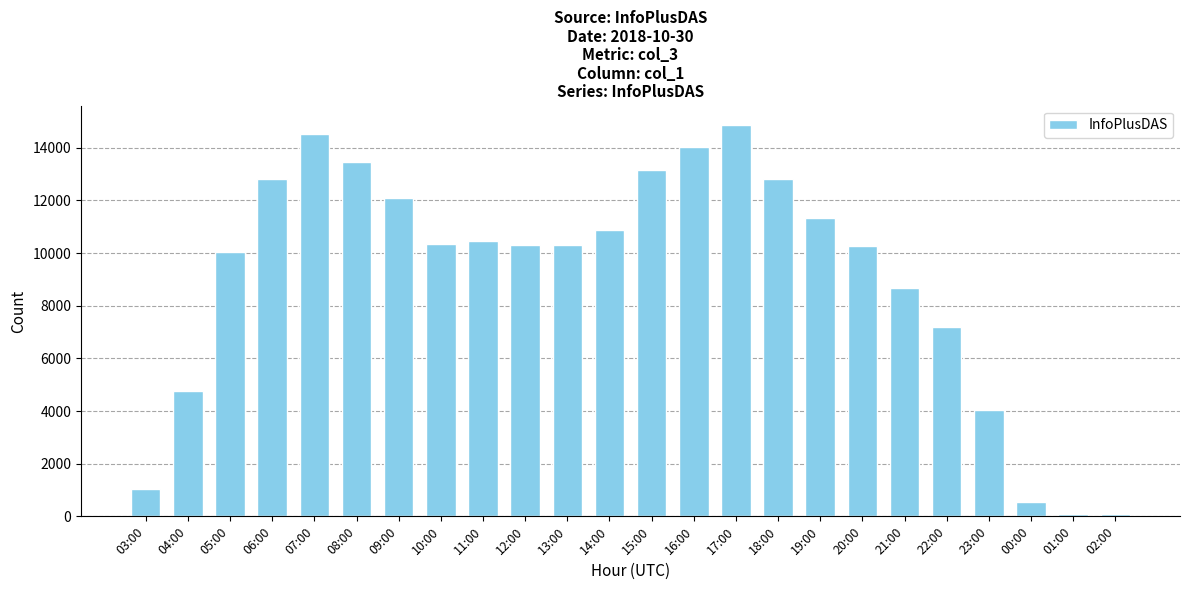

True or false: the data shows 10339 at 10:00.

True